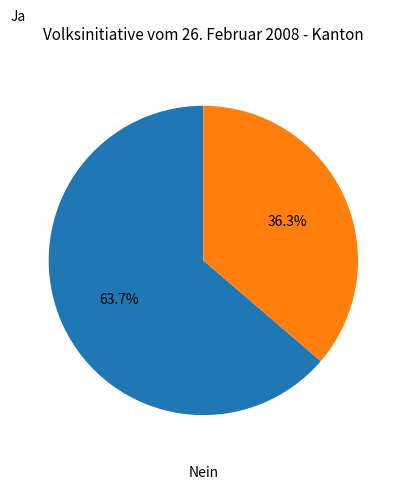

Is there any slice that represents more than half of the pie?

Yes